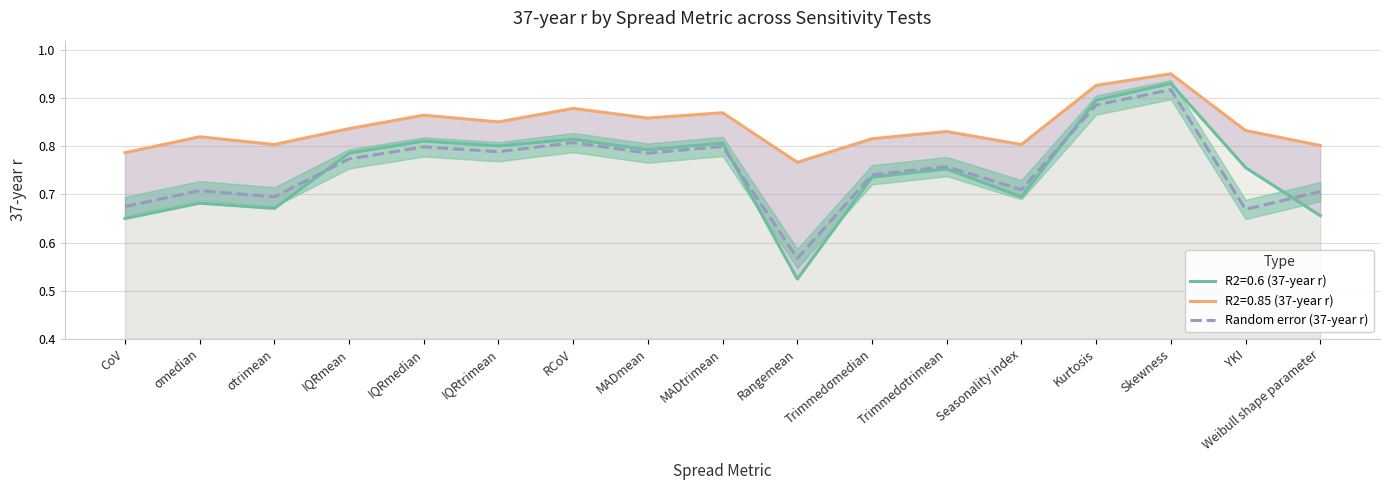

Which category has the lowest value across all series?

Rangemean